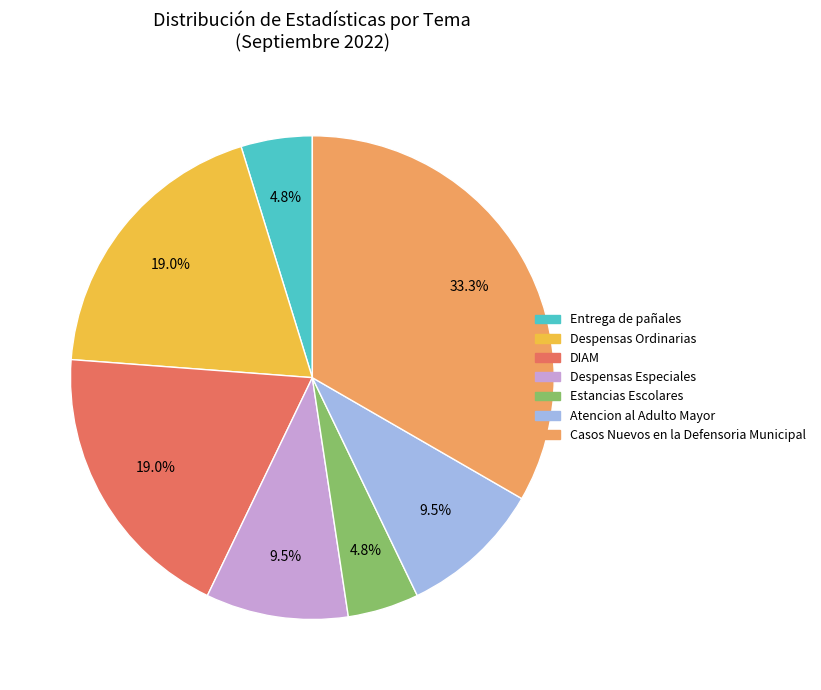

What percentage is NOT represented by Atencion al Adulto Mayor?

90.5%